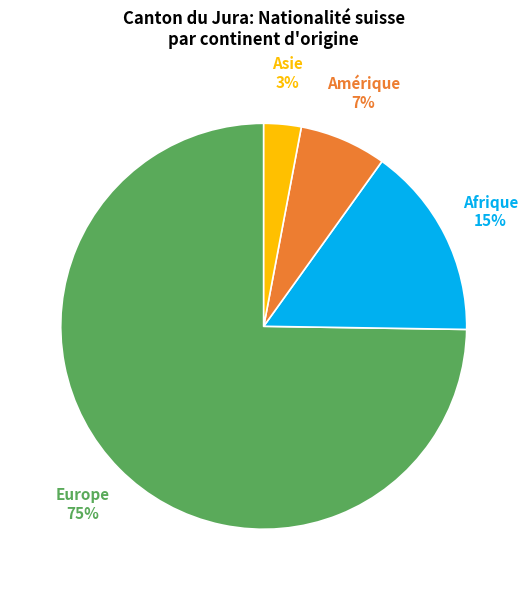

Between Afrique and Amérique, which is larger?

Afrique